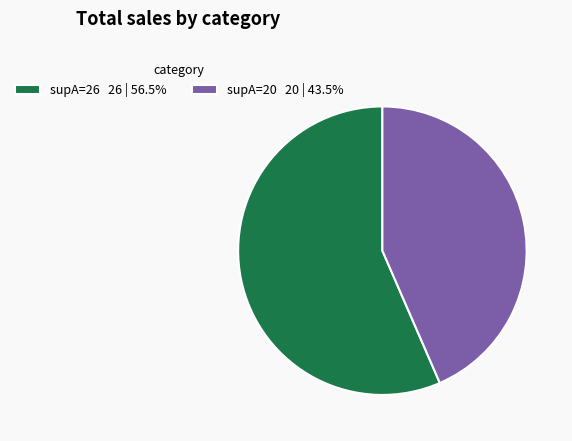

What is the ratio of the value at supA=26 26 | 56.5% to the value at supA=20 20 | 43.5%?

1.3